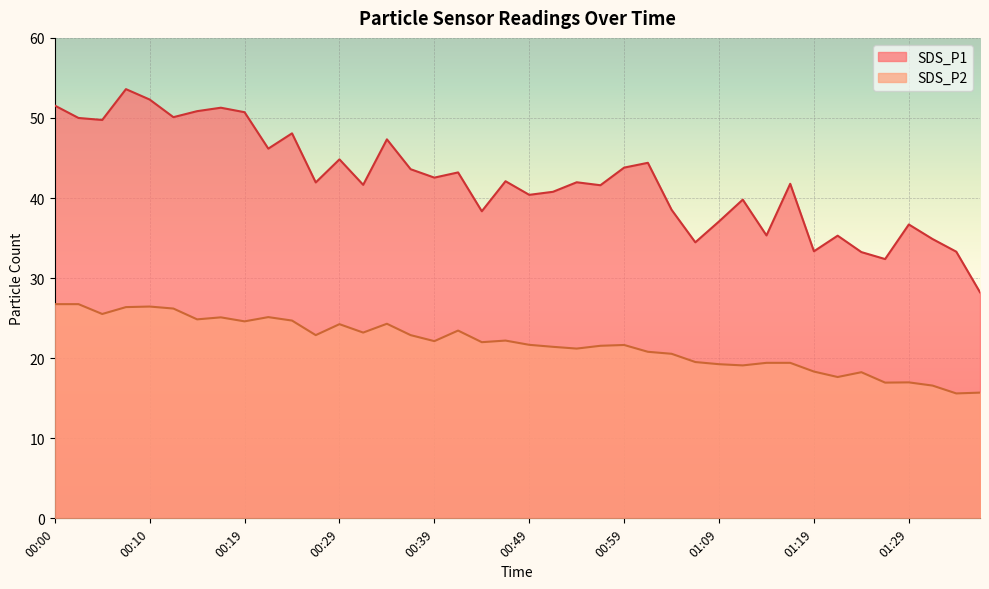

True or false: SDS_P1 and SDS_P2 cross at least once.

False